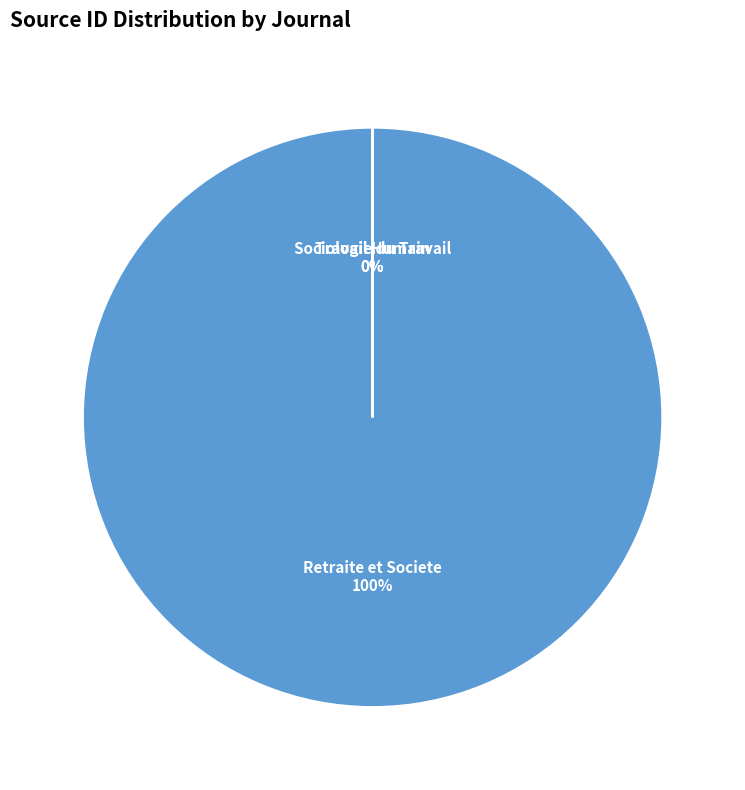

To the nearest percent, what is the average slice percentage?

33%